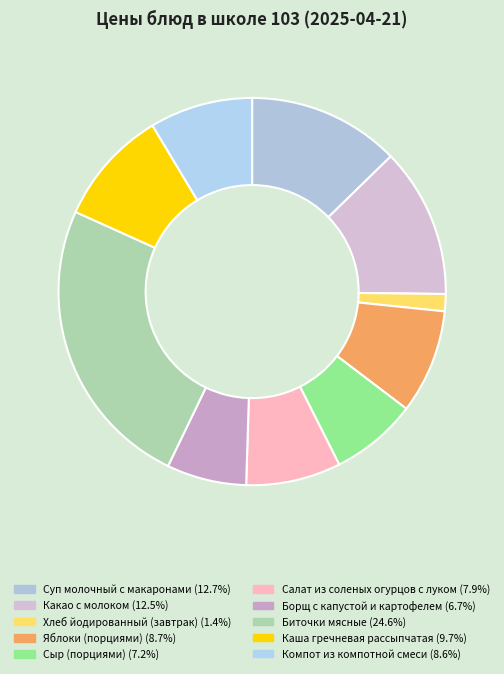

What is the smallest slice in the pie chart?

Хлеб йодированный (завтрак)